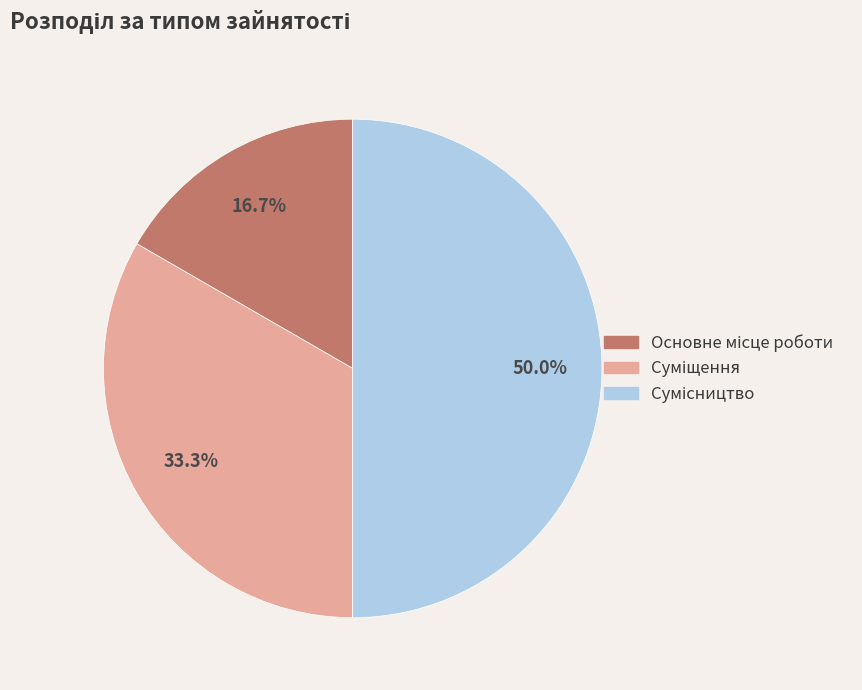

Between Основне місце роботи and Суміщення, which is larger?

Суміщення